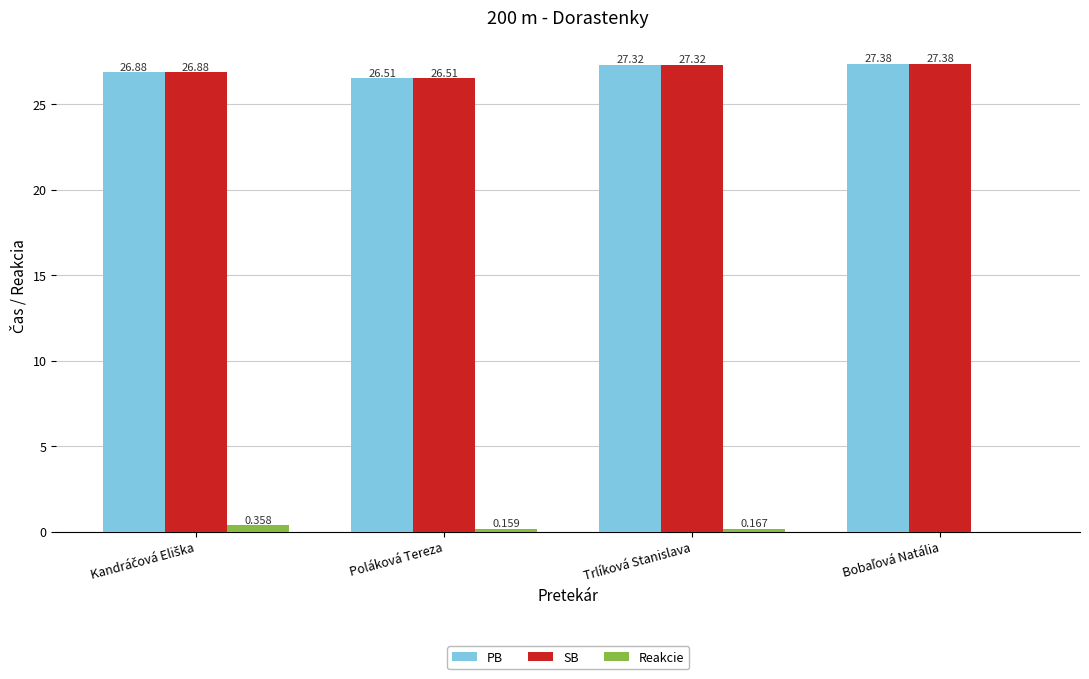

At which category is the sum across all series the highest?

Trlíková Stanislava